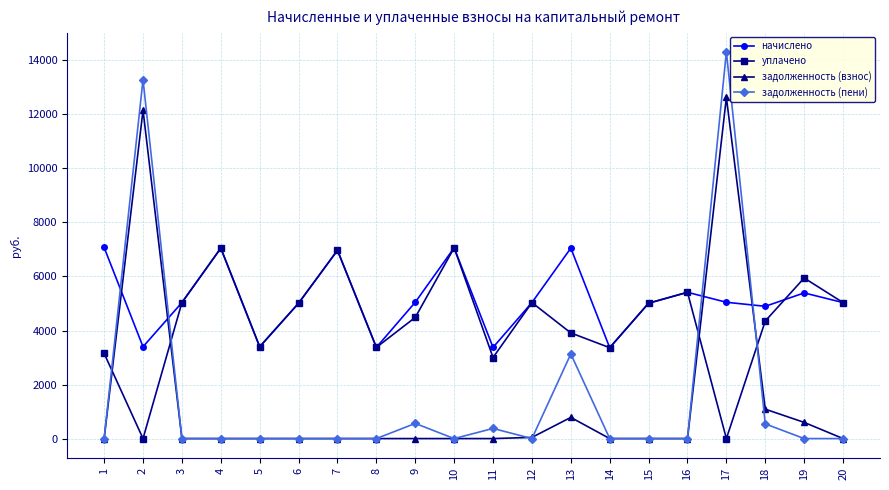

Which category has the highest value in the задолженность (взнос) series?

17